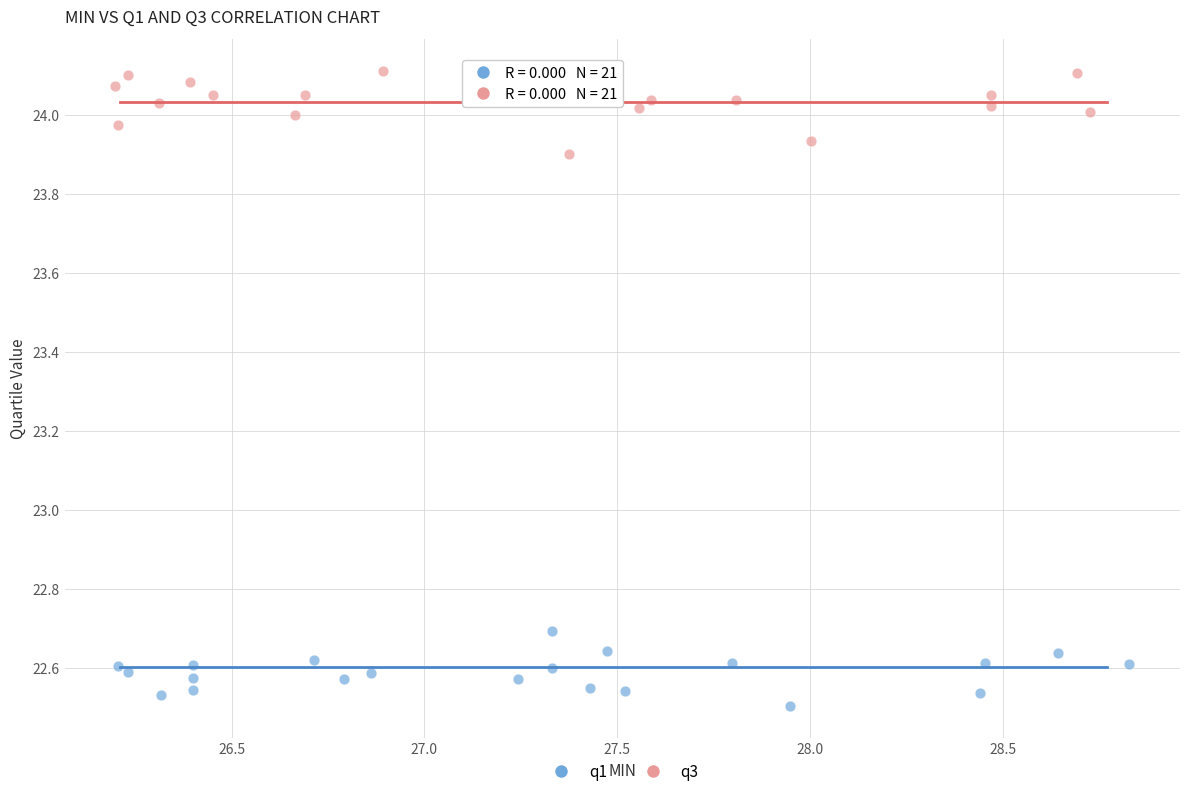

Which series contains the highest Y value?

q3